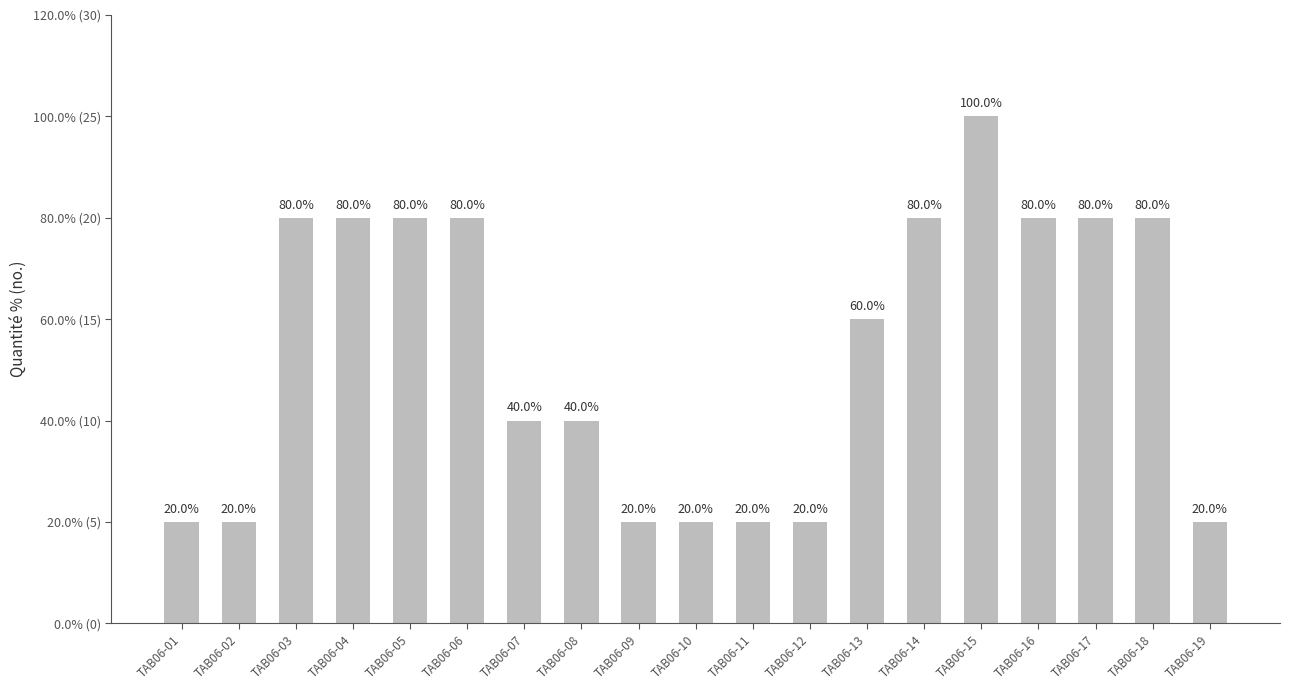

Rank the categories by value from highest to lowest.

TAB06-15, TAB06-03, TAB06-04, TAB06-05, TAB06-06, TAB06-14, TAB06-16, TAB06-17, TAB06-18, TAB06-13, TAB06-07, TAB06-08, TAB06-01, TAB06-02, TAB06-09, TAB06-10, TAB06-11, TAB06-12, TAB06-19